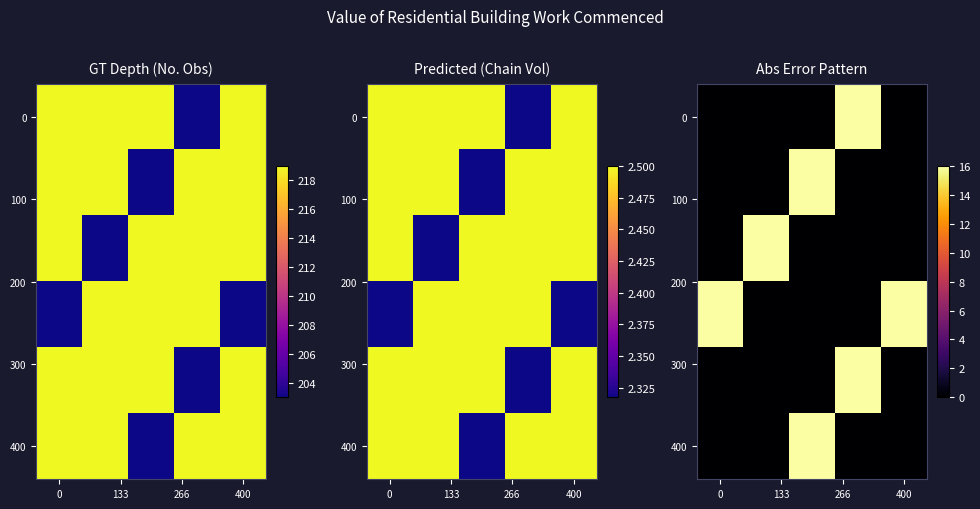

What is the spread (max minus min) of values at 0?

16